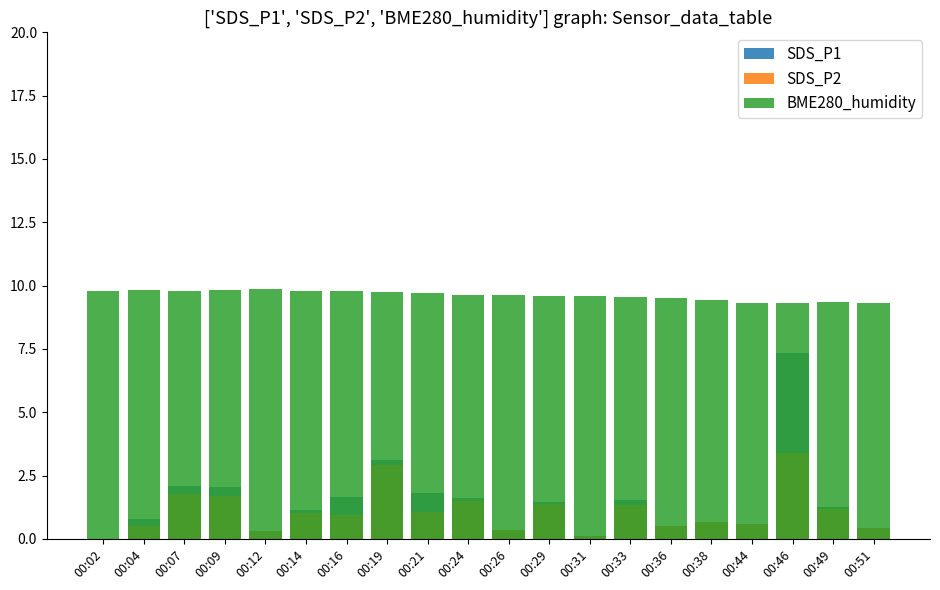

What is the difference between the SDS_P1 values at 00:21 and 00:14?

0.7